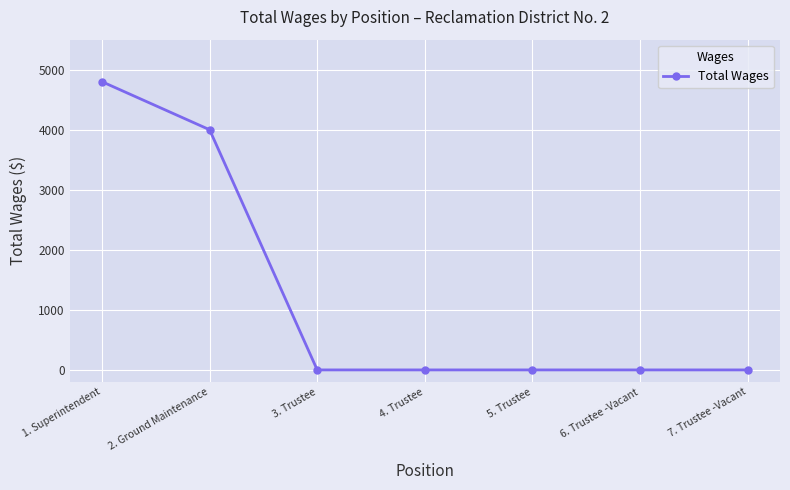

The chart shows a value of 4000 at 2. Ground Maintenance. True or false?

True